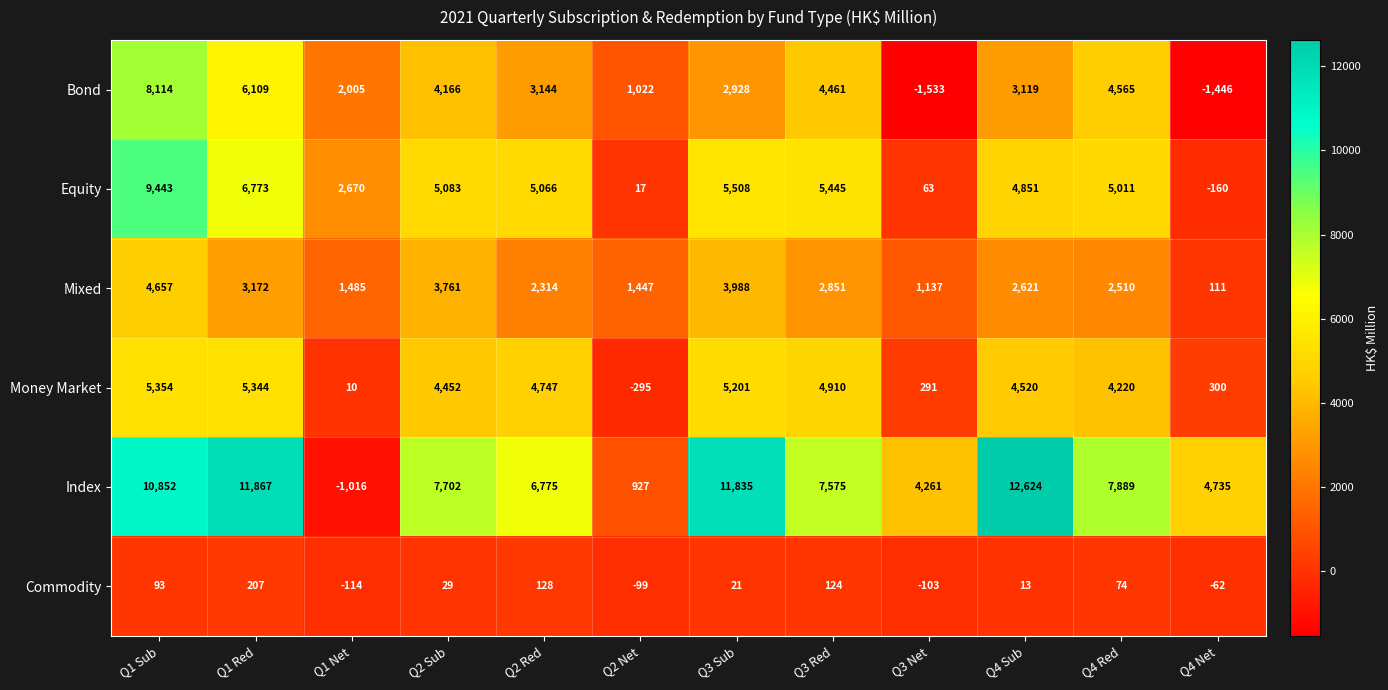

At how many categories does at least one series exceed 5665?

8